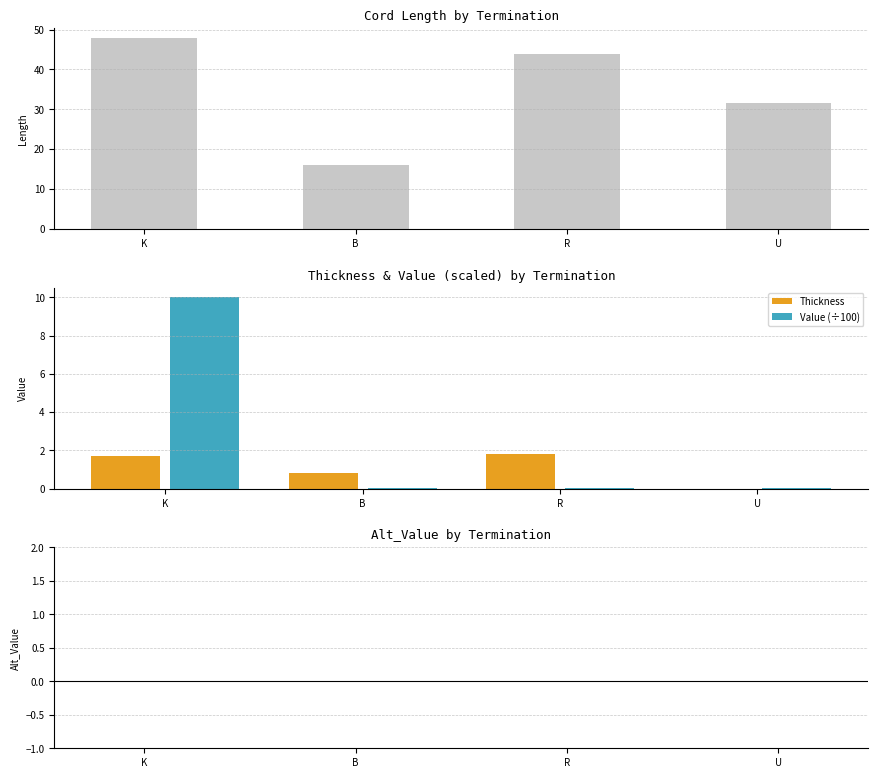

Rank the series by their maximum value, from lowest to highest.

Alt_Value, Thickness, Value (÷100), Length